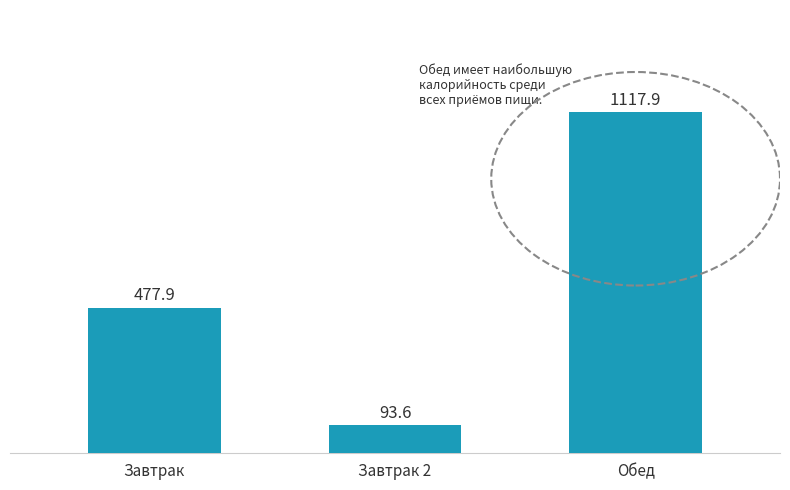

Does the chart contain any negative values?

No